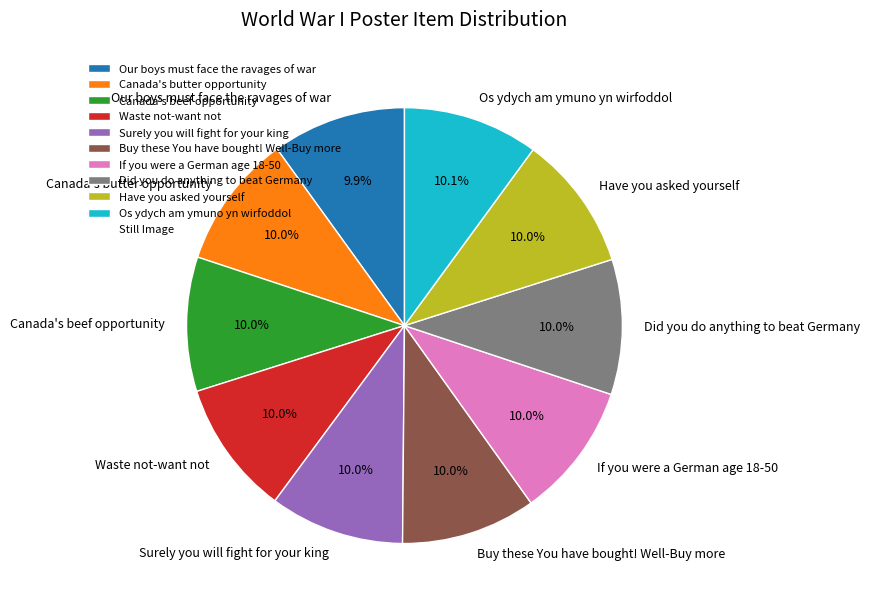

Is Os ydych am ymuno yn wirfoddol the majority of the pie?

No